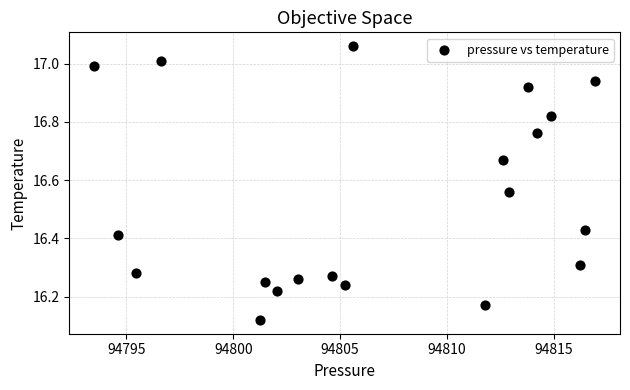

What is the range of Y values (max minus min)?

0.9